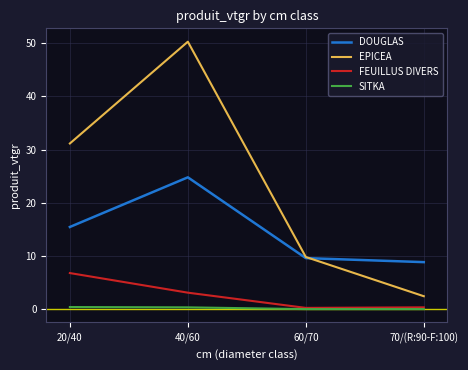

True or false: EPICEA and SITKA intersect in this chart.

False